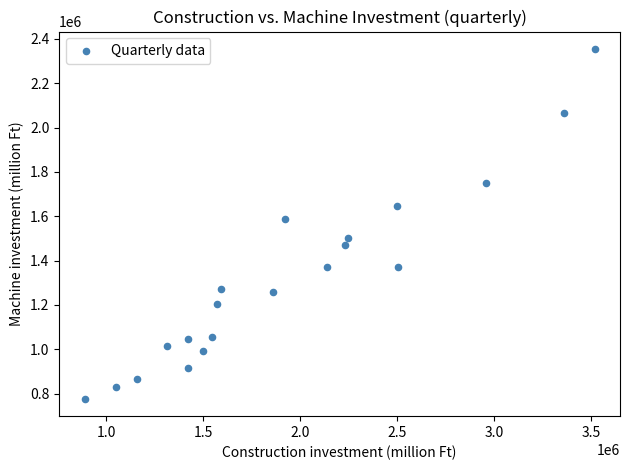

What Y value in the scatter plot is closest to 1565645?

1587736.6